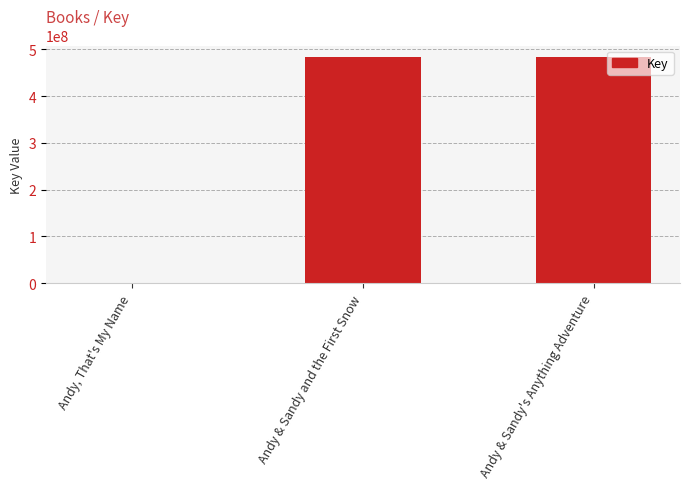

What value does the data have at Andy & Sandy's Anything Adventure?

483714252